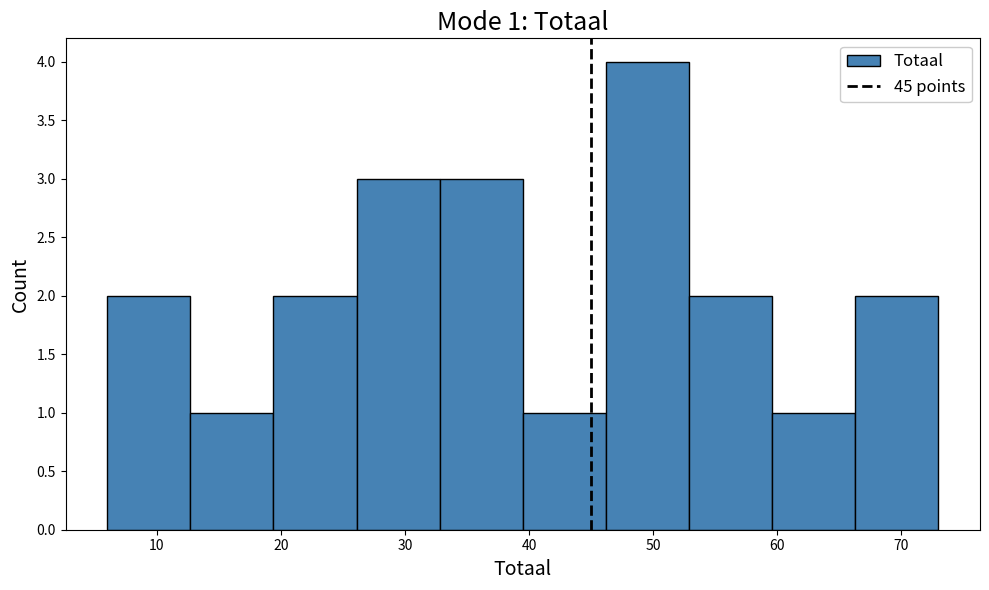

Over which range of the x-axis is the bar tallest?

46.2 to 52.9